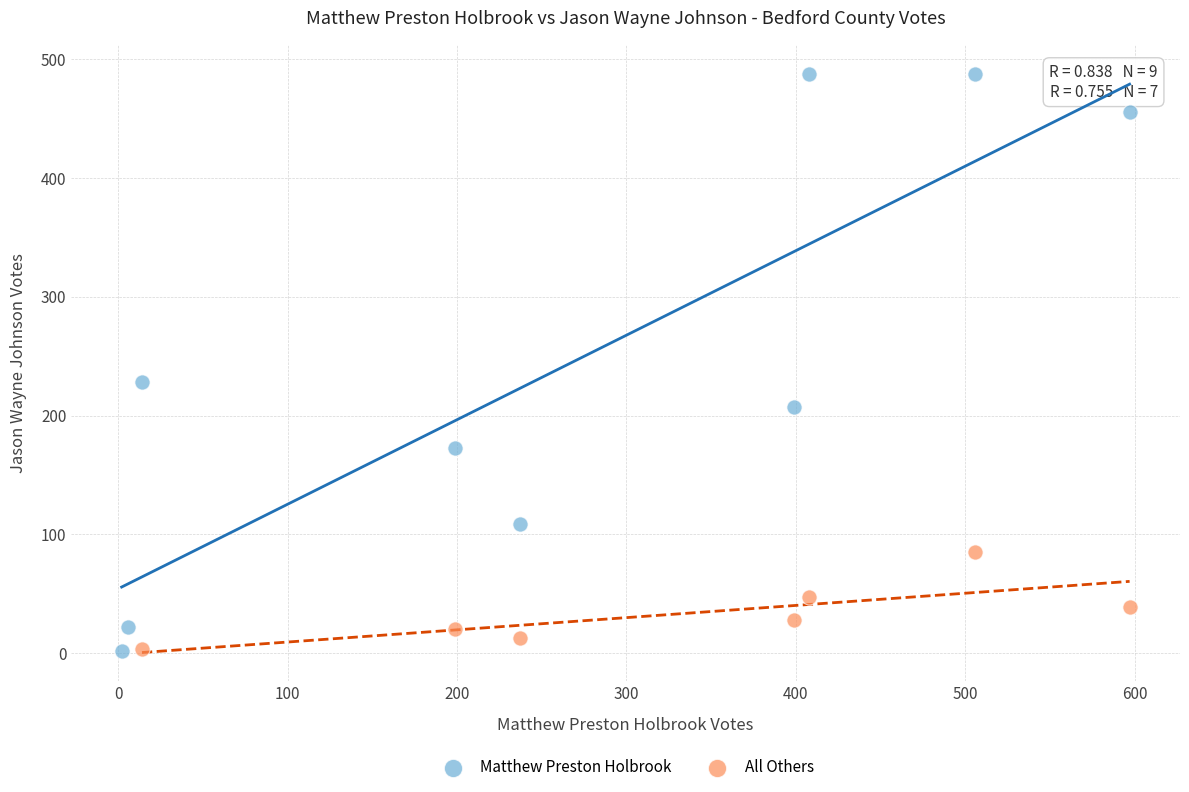

Which series reaches the maximum Y coordinate?

Matthew Preston Holbrook